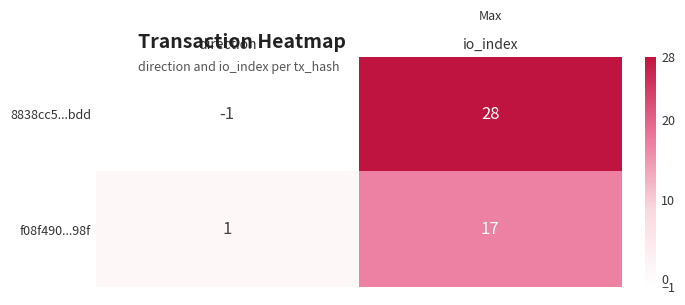

Reading left to right, extract all data points from this chart.

8838cc5...bdd: direction=-1	io_index=28
f08f490...98f: direction=1	io_index=17